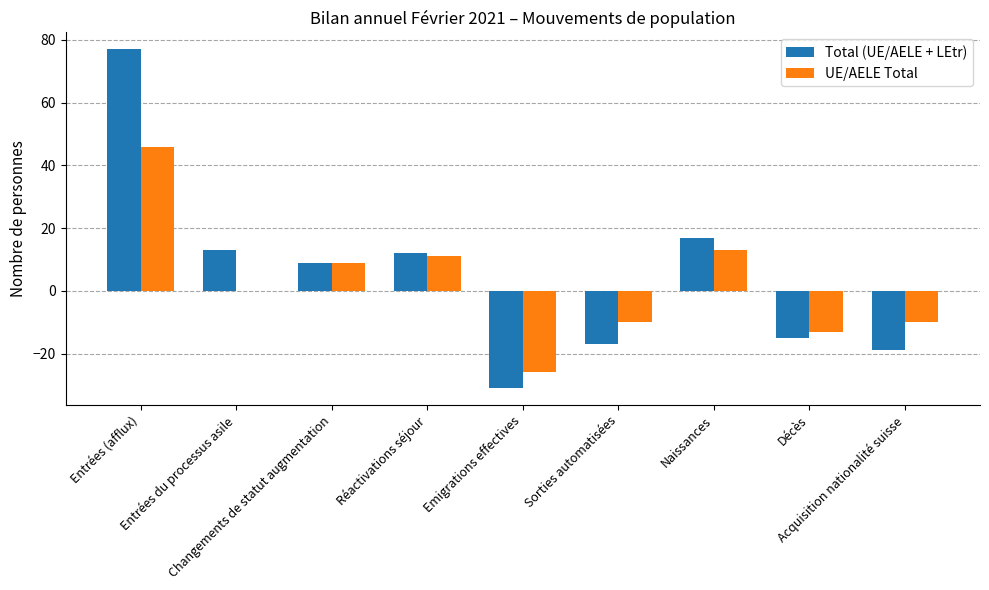

Reading left to right, transcribe all the data shown in this chart.

Total (UE/AELE + LEtr): 77	13	9	12	-31	-17	17	-15	-19
UE/AELE Total: 46	0	9	11	-26	-10	13	-13	-10